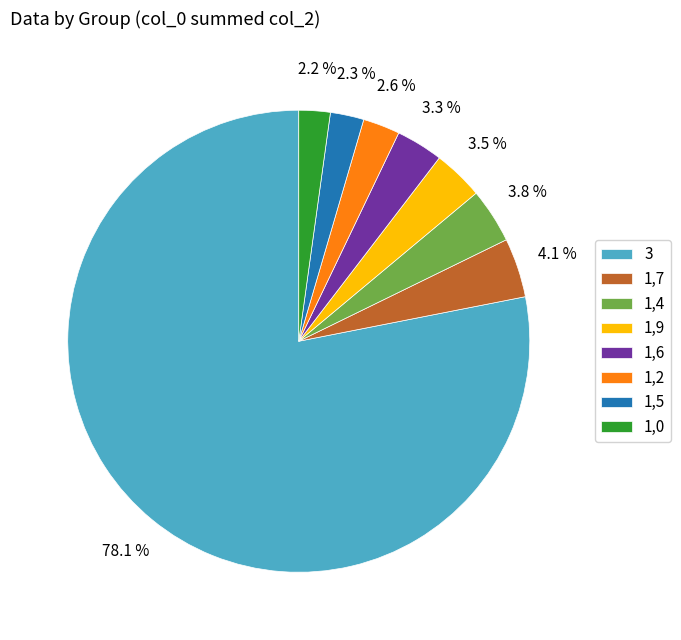

Combined, do 1,4 and 1,2 account for over 50%?

No